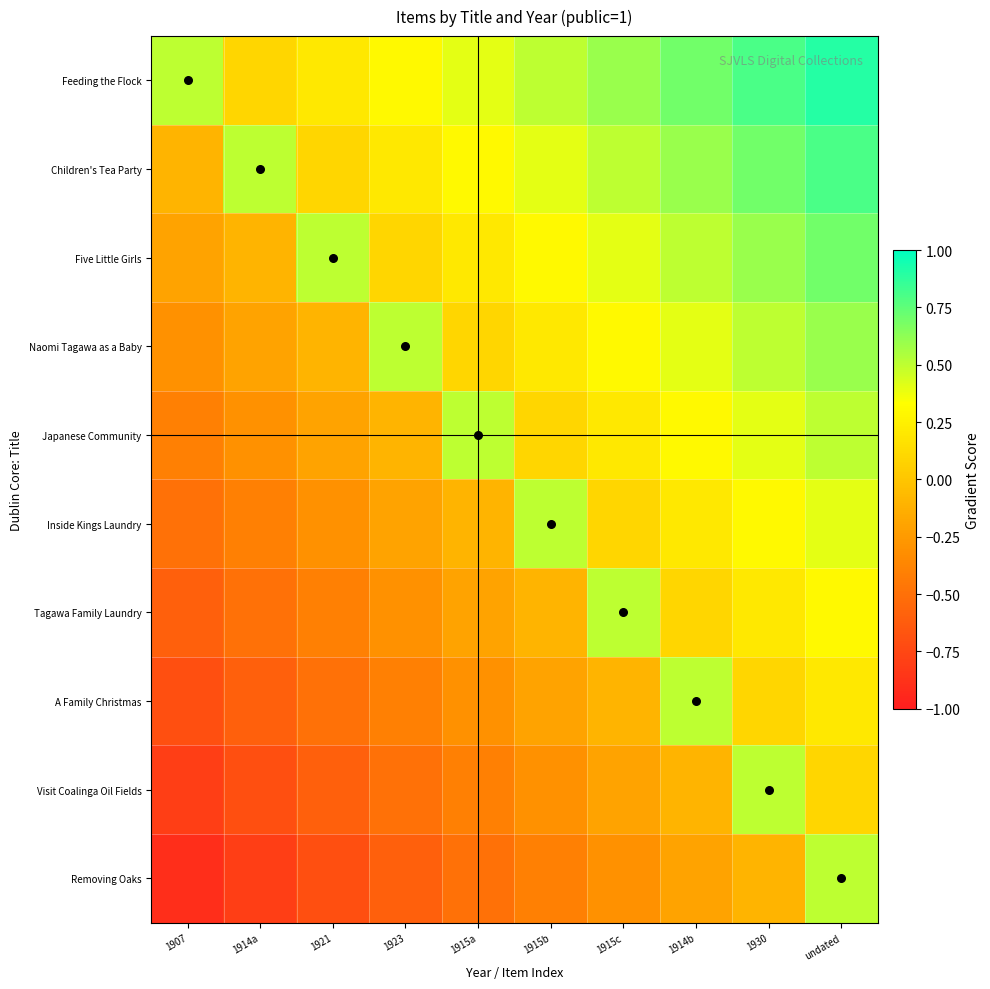

Between 1915a and undated, which series saw the biggest shift?

Removing Oaks